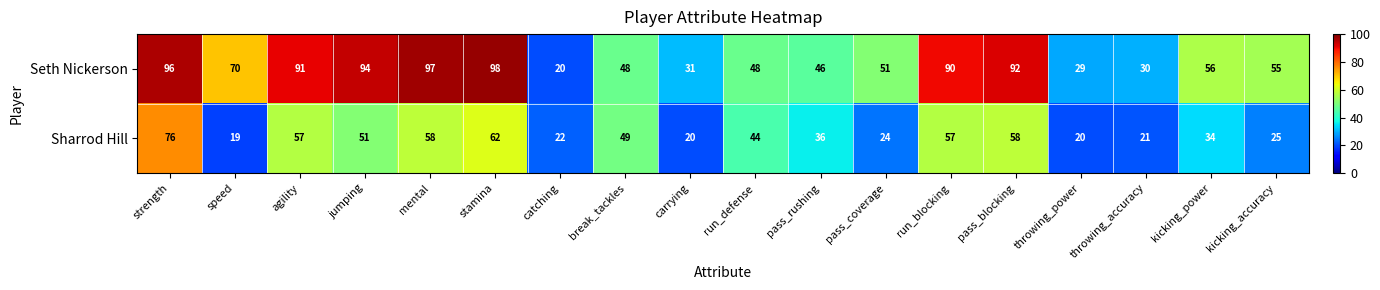

What is the smallest value displayed?

19